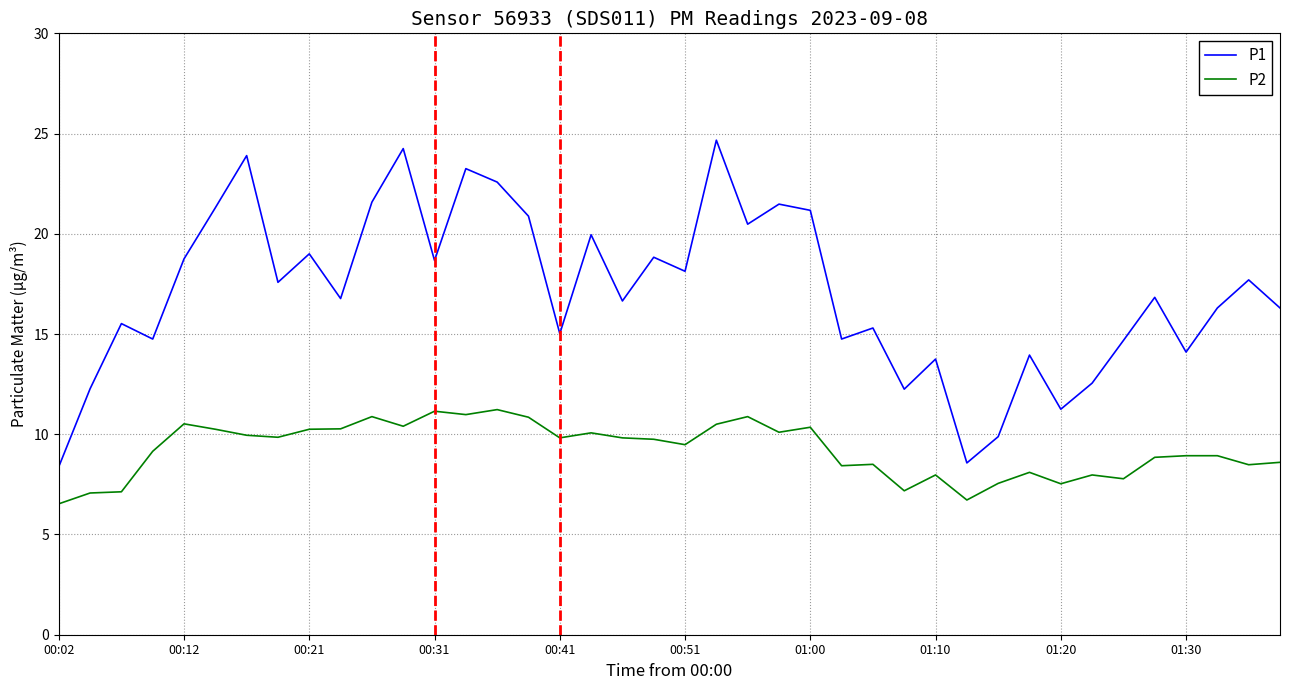

True or false: P1 and P2 cross at least once.

False